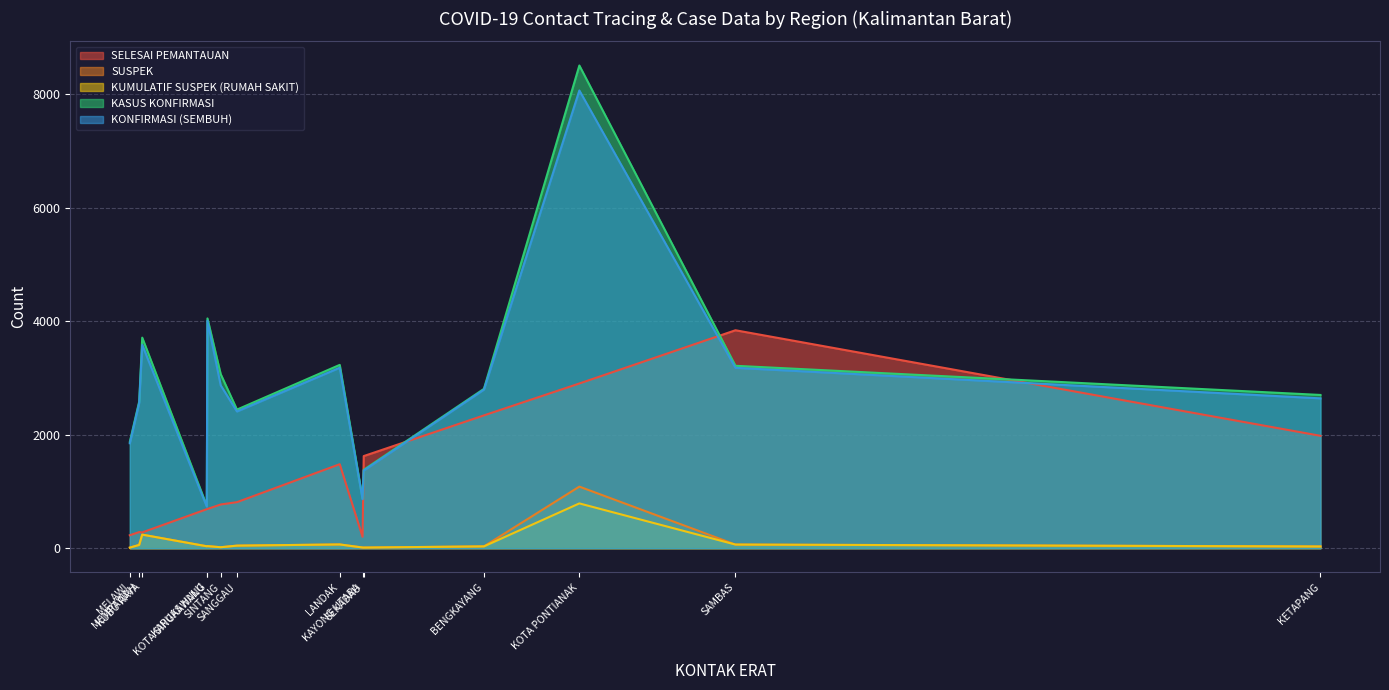

What are all the series names shown in the legend?

SELESAI PEMANTAUAN, SUSPEK, KUMULATIF SUSPEK (RUMAH SAKIT), KASUS KONFIRMASI, KONFIRMASI (SEMBUH)